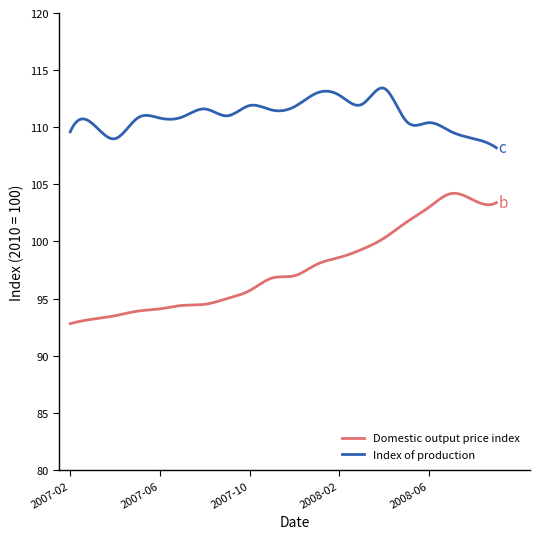

What is the maximum value for Domestic output price index?

104.2